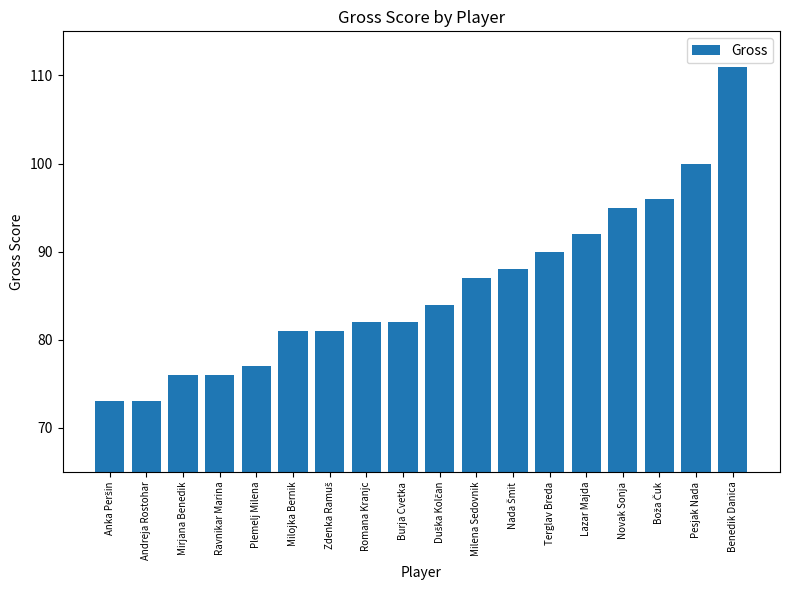

Is it true that the value at Romana Kranjc is 21?

False